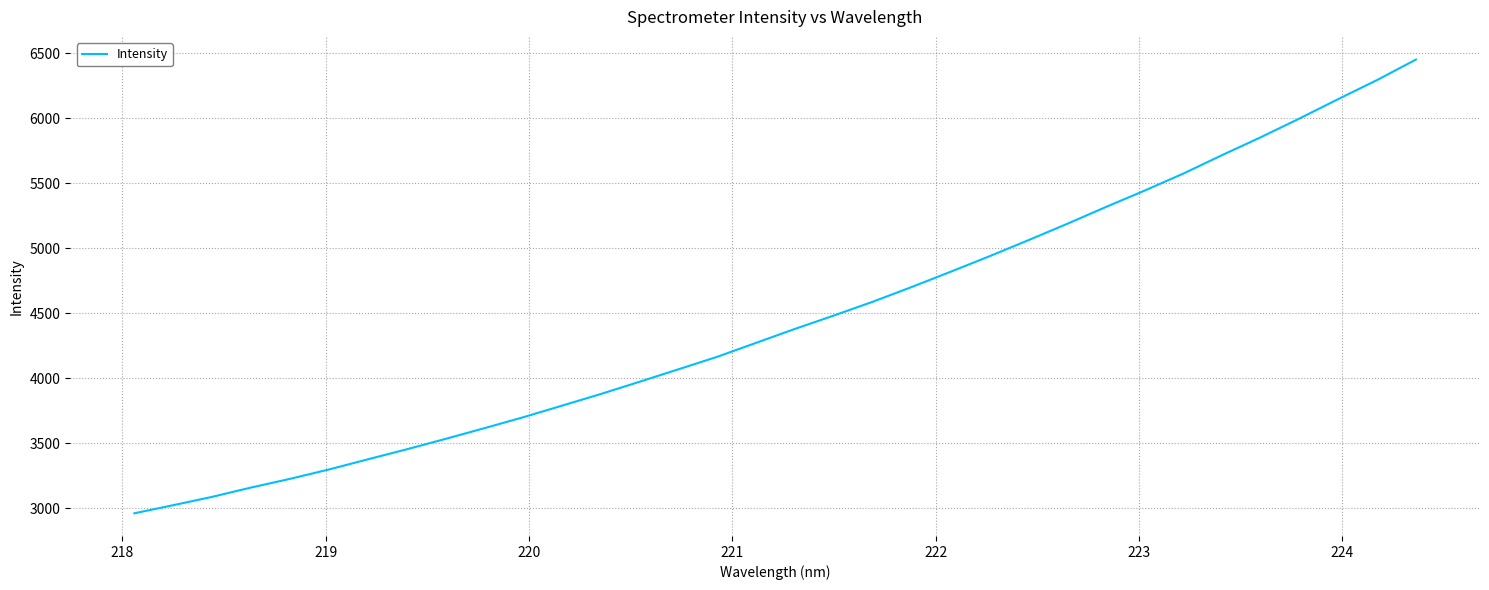

What is the maximum value shown in the chart?

6452.7